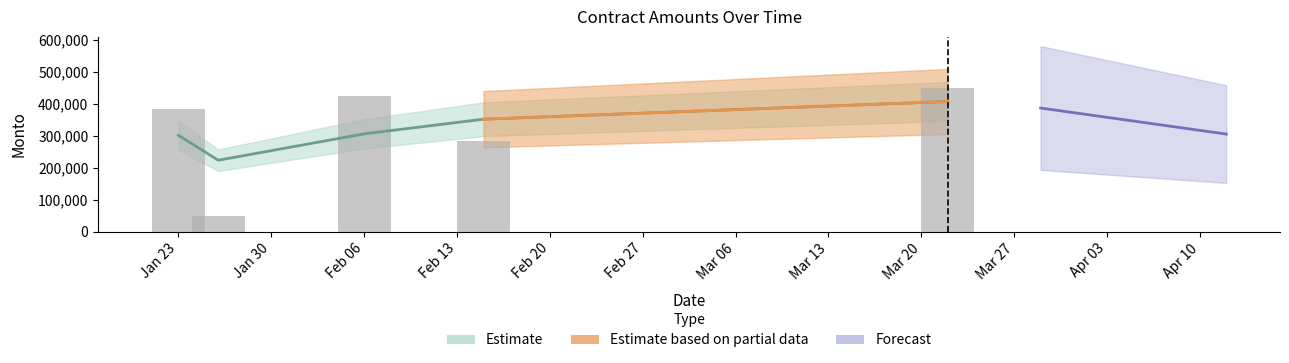

Is it true that the value at Feb 06 is 425179.0?

True